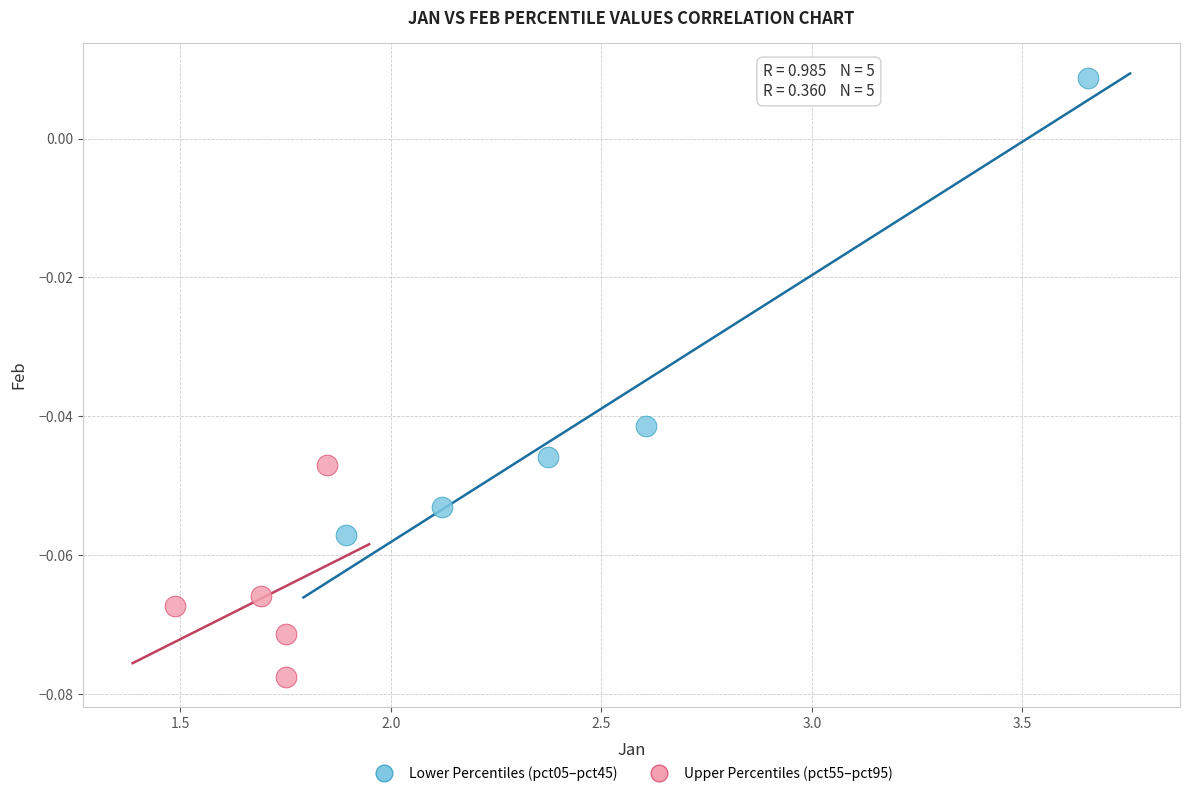

Which series reaches the maximum Y coordinate?

Lower Percentiles (pct05–pct45)